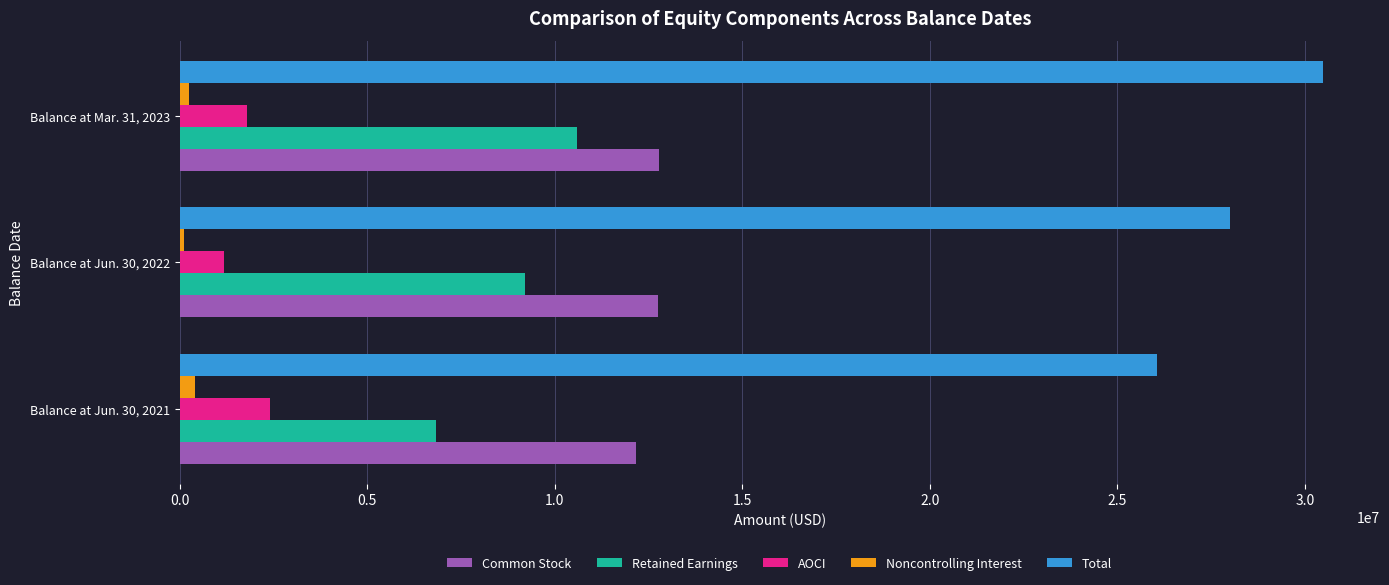

Which series has the largest range (max minus min)?

Total